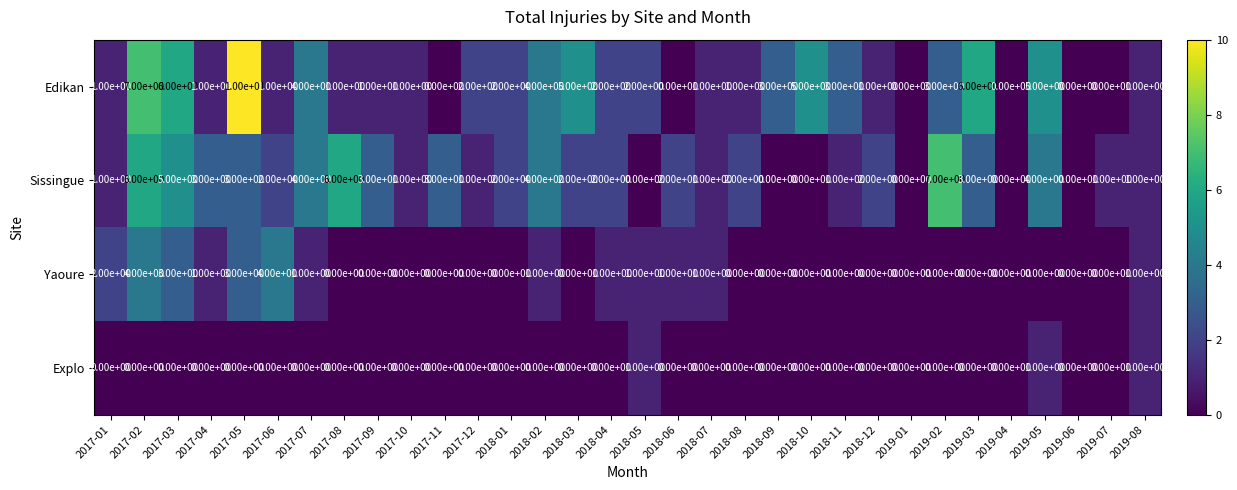

Is it true that Sissingue equals 7 at 2019-02?

True